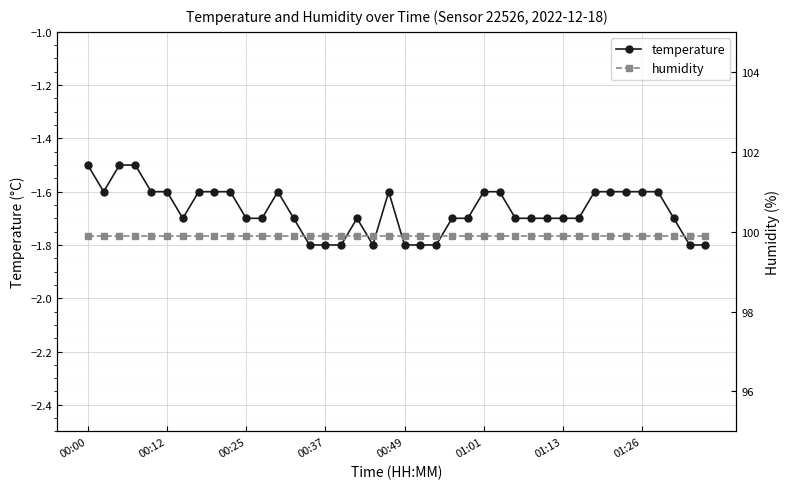

At how many categories does at least one series exceed 0?

40